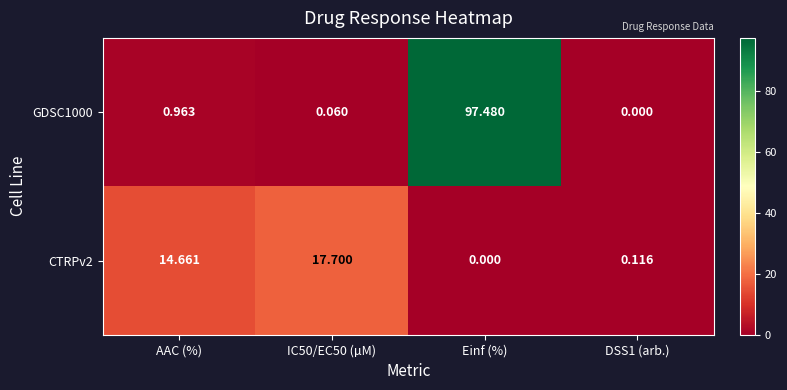

Is the value of CTRPv2 at Einf (%) greater than the value of GDSC1000 at Einf (%)?

No